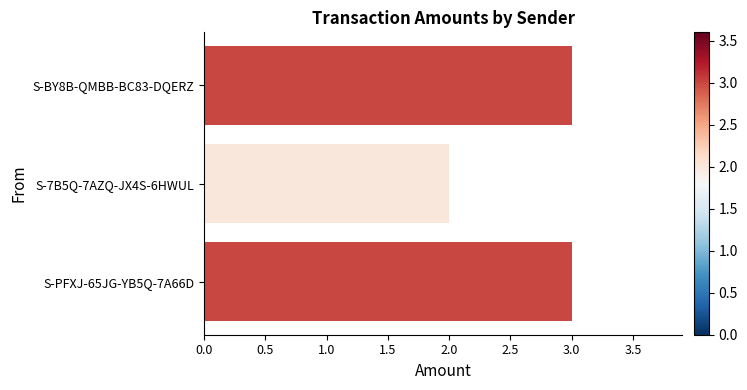

What is the label of the 1st bar from the bottom?

S-PFXJ-65JG-YB5Q-7A66D